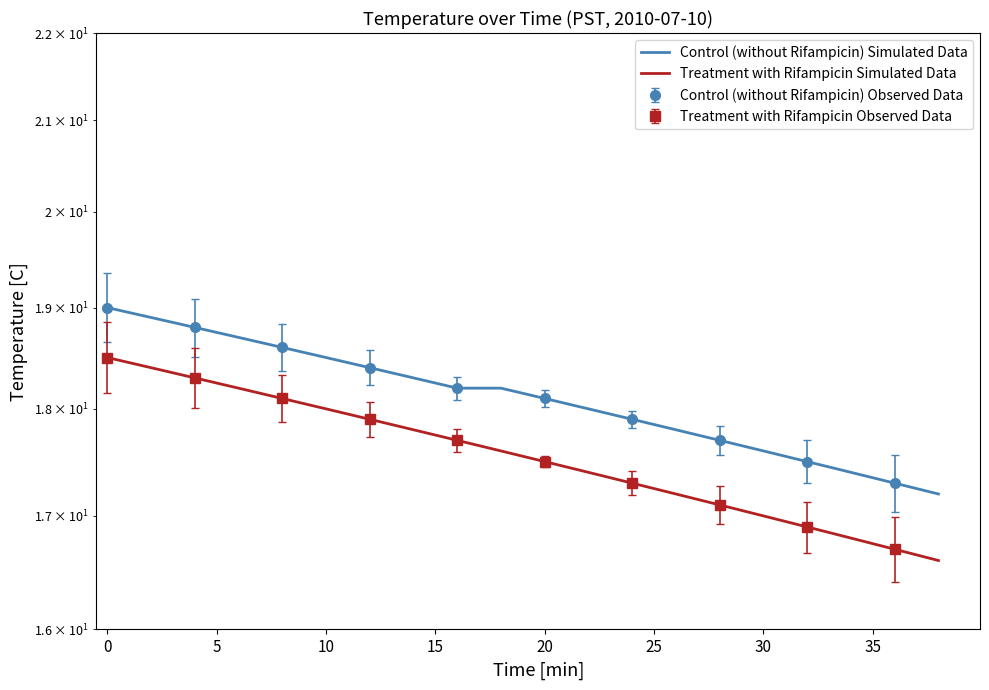

What is the lowest value of the Treatment with Rifampicin Simulated Data series?

16.6